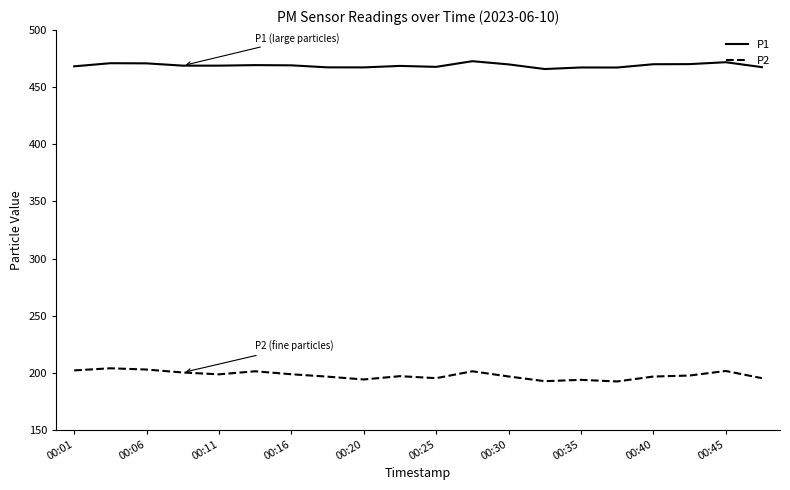

What is the sum of all P1 values?

9380.4